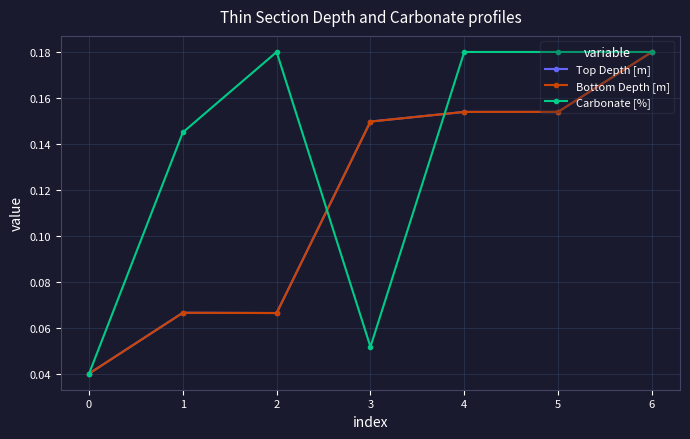

How many Carbonate [%] values are between 0 and 1?

7